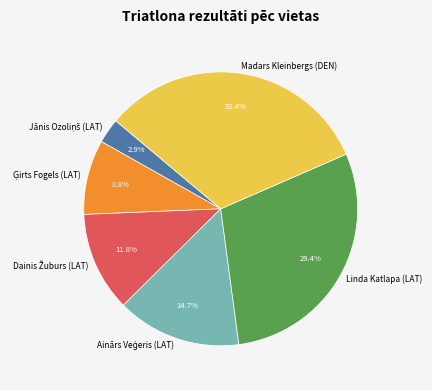

Is there any slice that represents more than half of the pie?

No